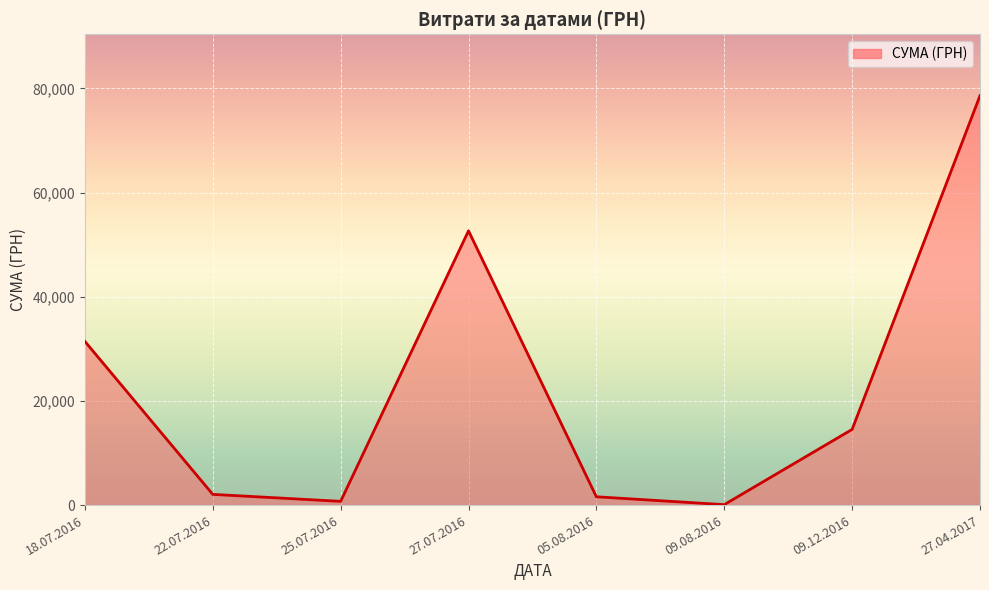

What is the sum of all values?

181666.2